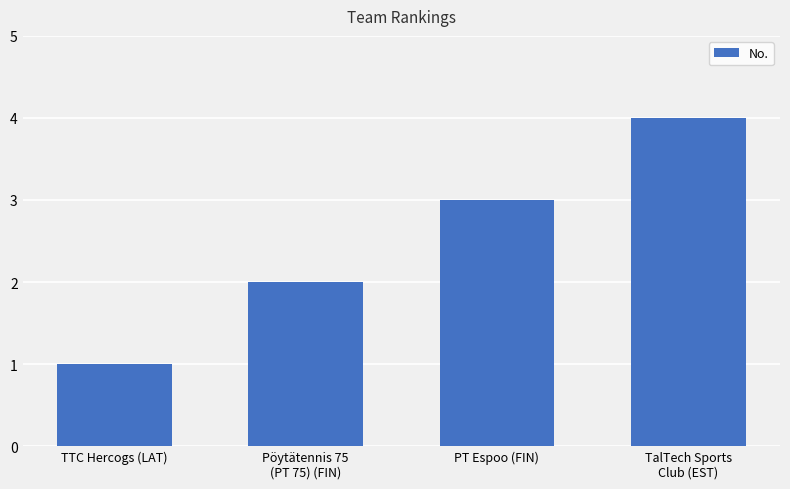

What is the value of the 3rd bar from the left?

3